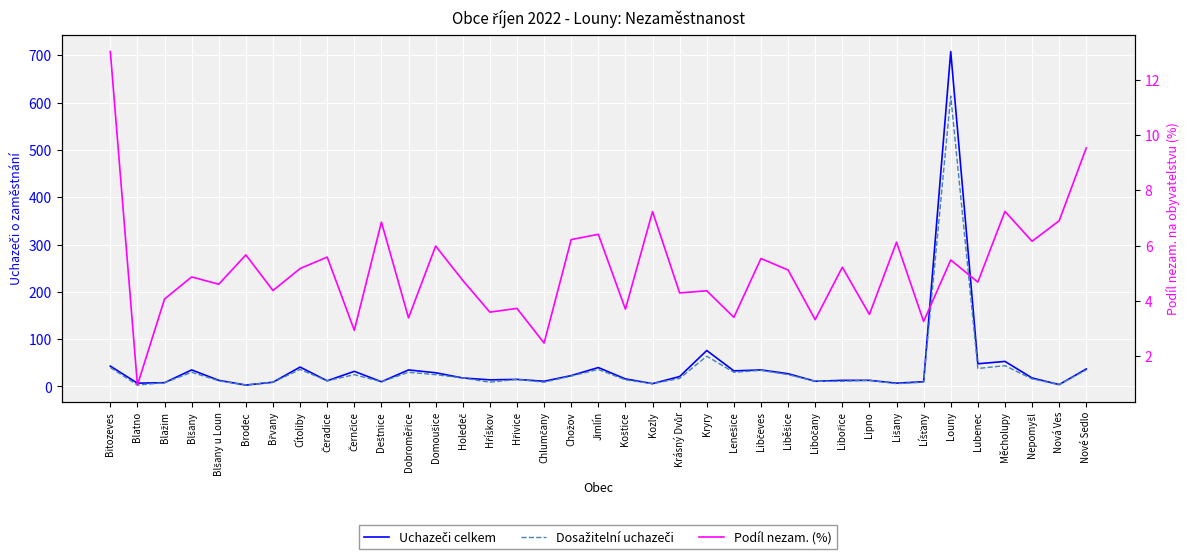

How many interior local valleys does the Uchazeči celkem series have?

12